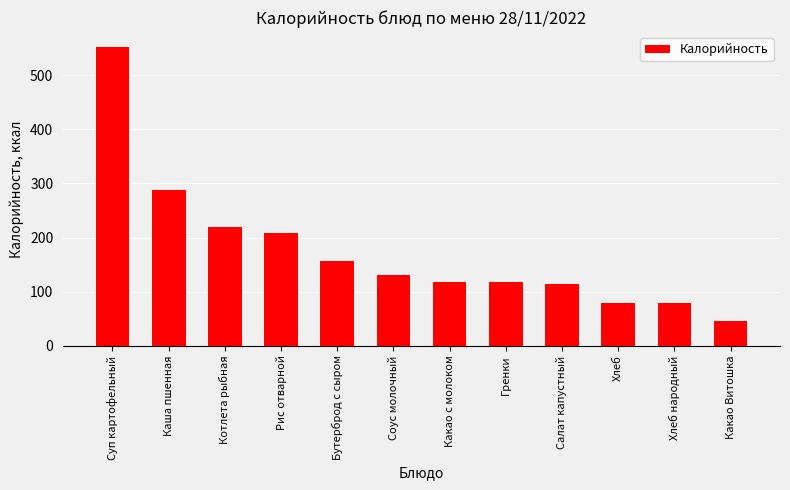

What is the difference between the values at Каша пшенная and Какао Витошка?

243.0